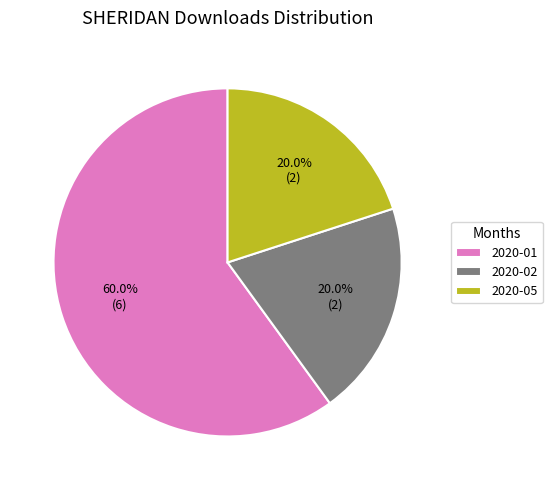

How many slices are in this pie chart?

3